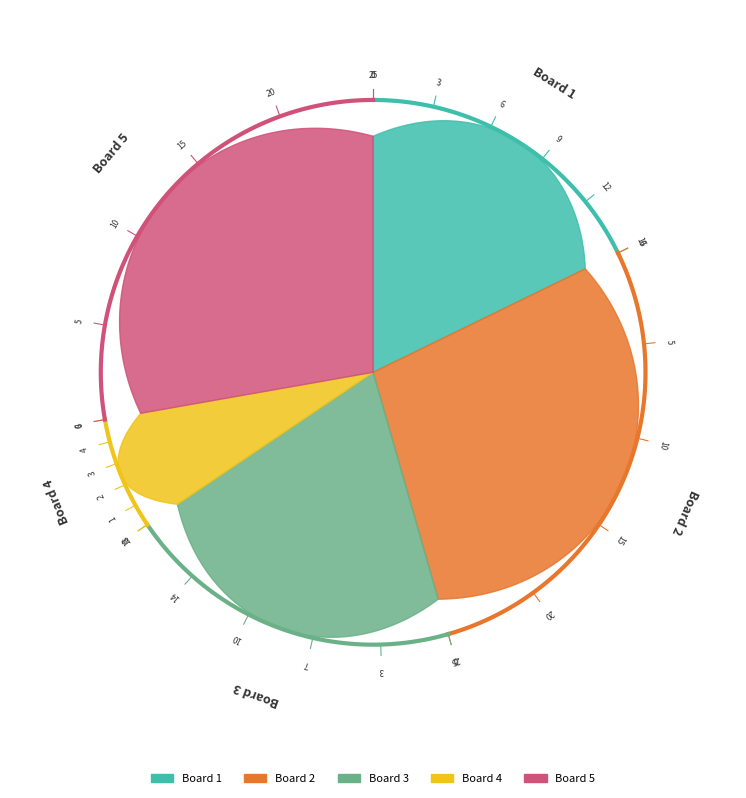

Rank the categories by value from highest to lowest.

Board 2, Board 5, Board 3, Board 1, Board 4